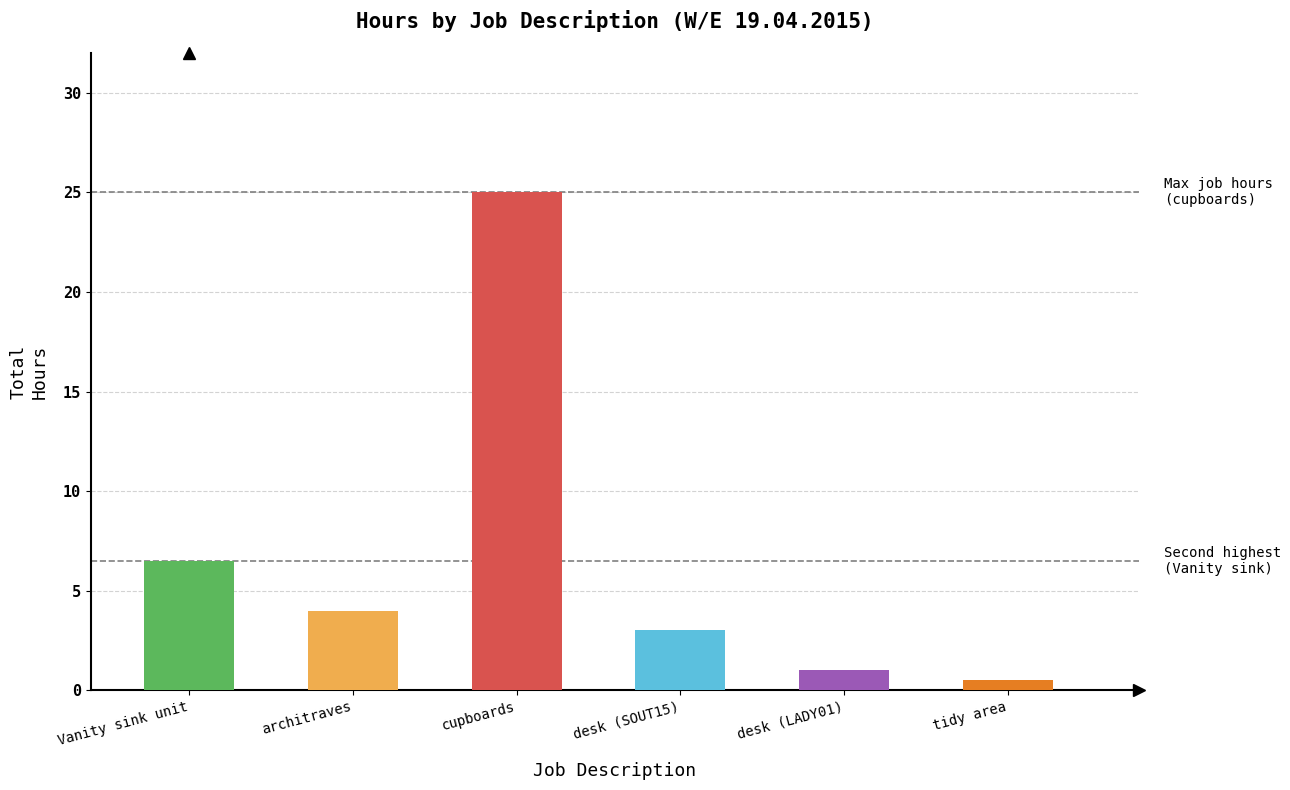

Approximately how many times larger is the value at Vanity sink unit compared to cupboards?

0.3